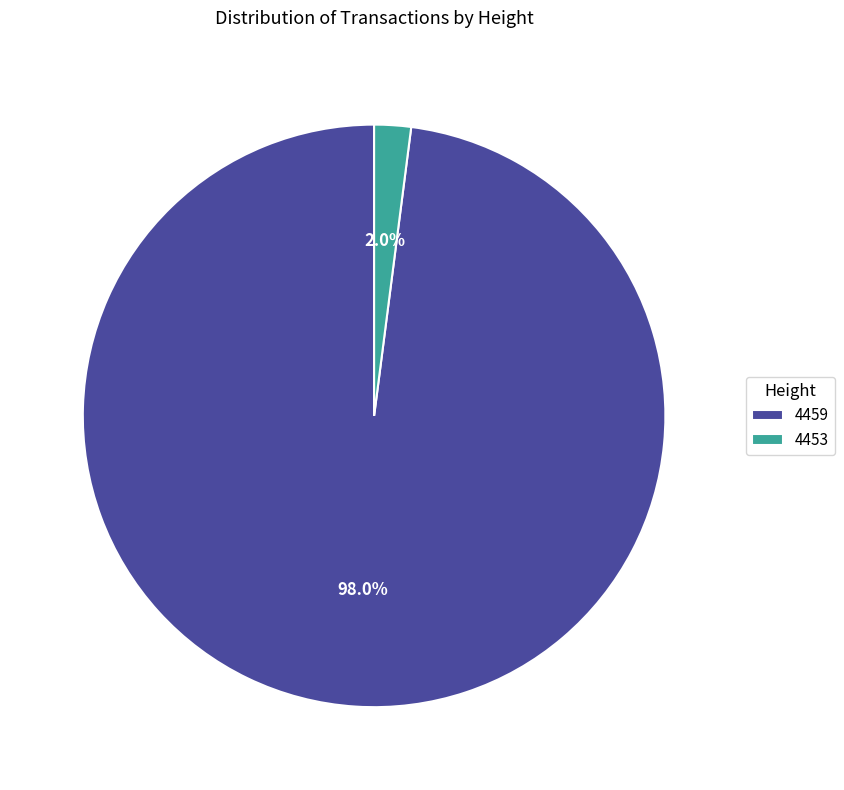

What percentage is the 4459 slice, to the nearest percent?

98%